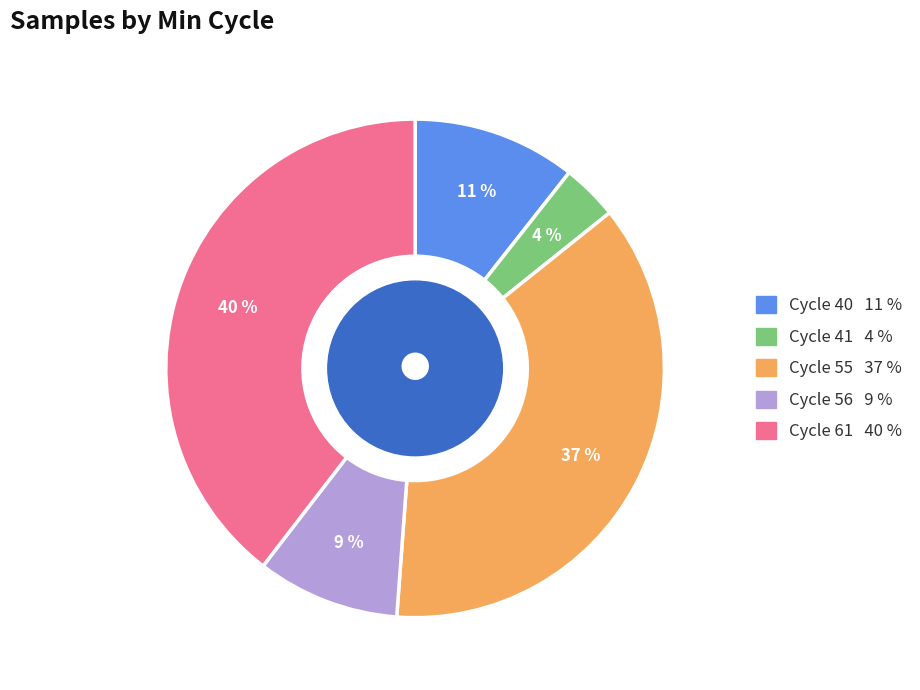

To the nearest percent, what is the difference between the largest and smallest slice percentages?

36%